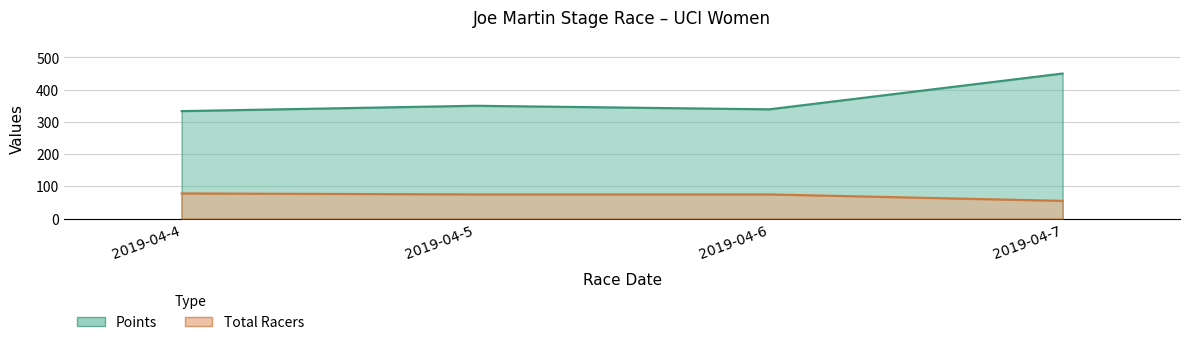

How many values in the Points series are below 350?

2